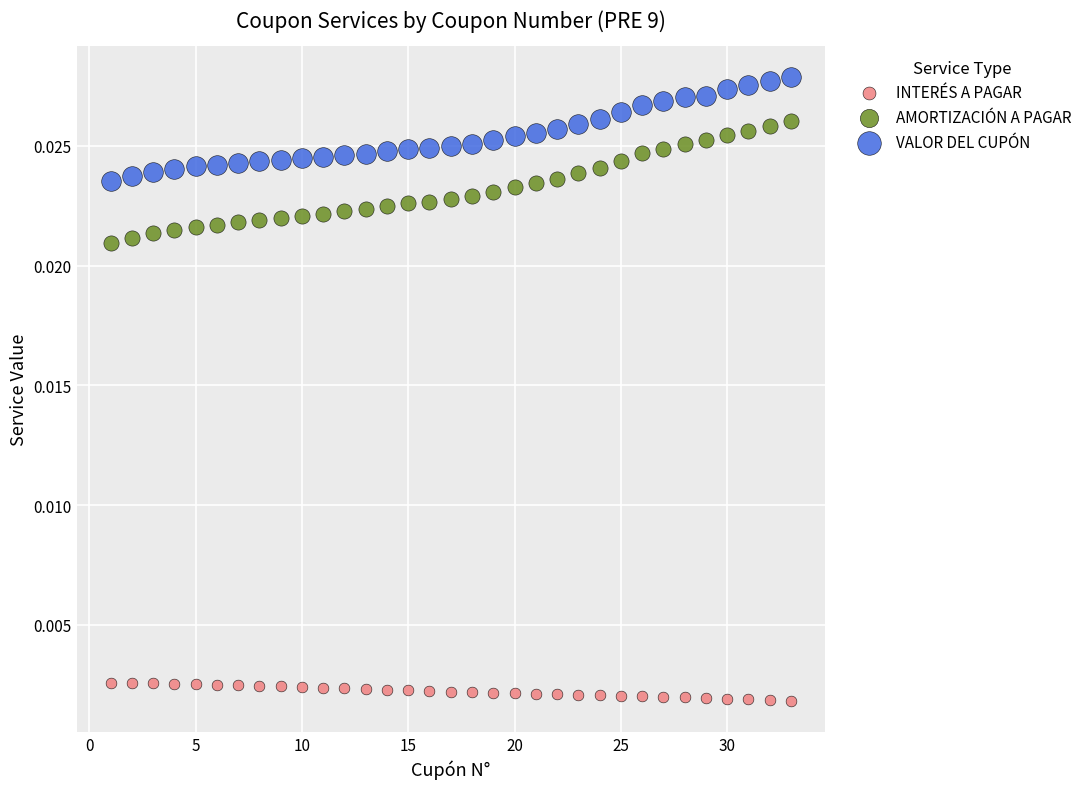

Which series has the largest Y range (max minus min)?

AMORTIZACIÓN A PAGAR